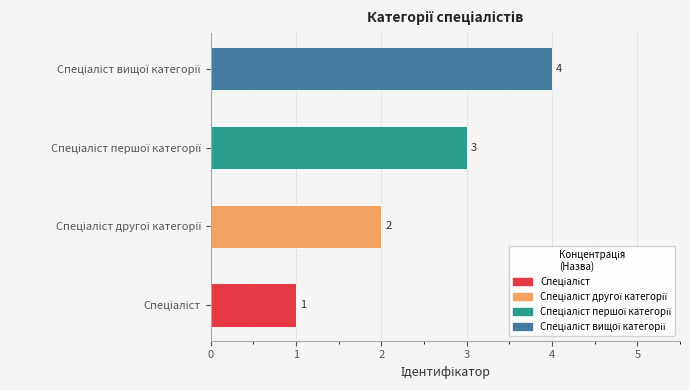

What is the difference between the maximum and minimum values?

3